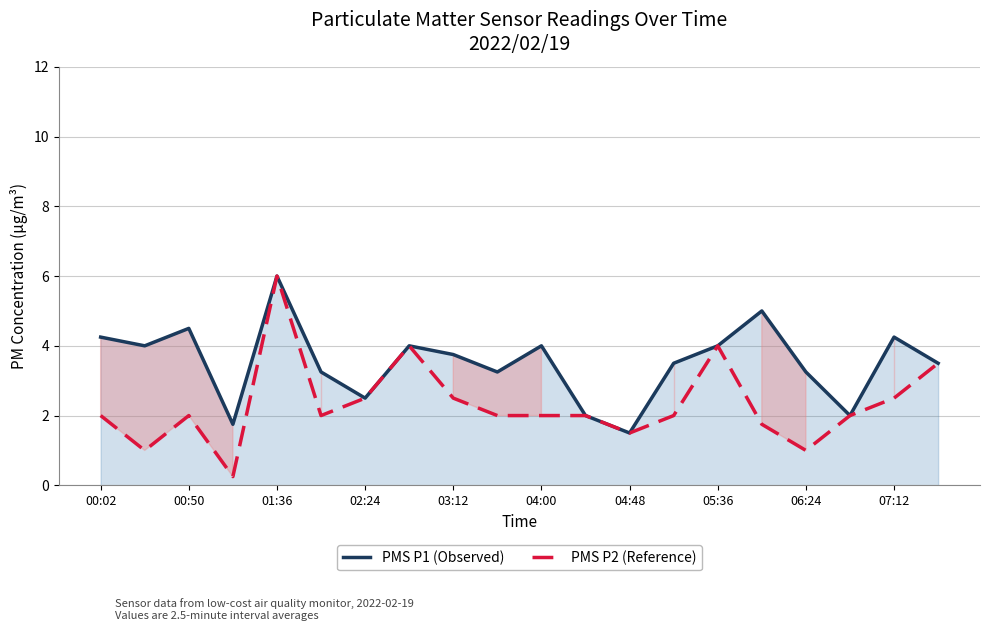

What is the sum of all PMS P2 (Reference) values?

46.5